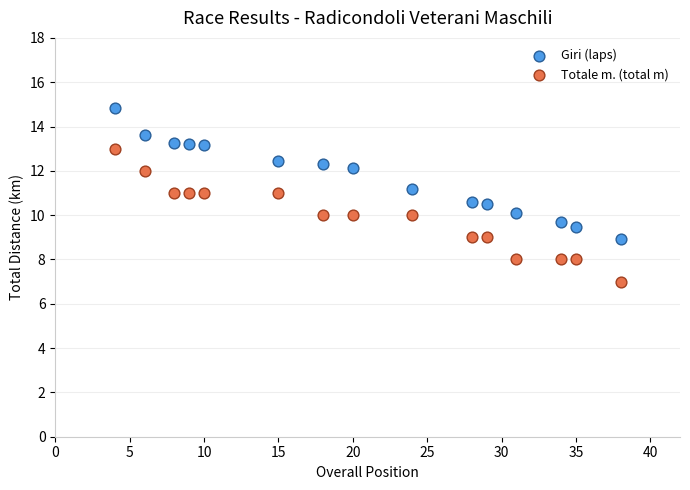

Which series reaches the minimum Y coordinate?

Totale m. (total m)